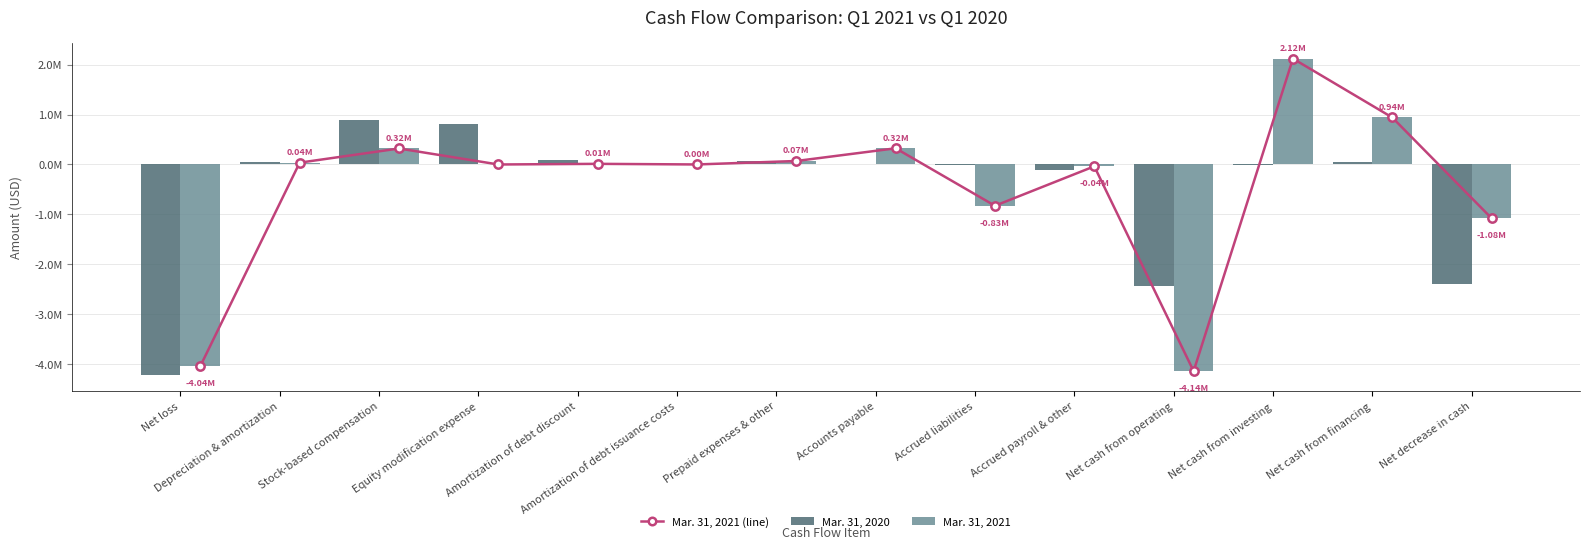

Reading left to right, extract all data points from this chart.

Mar. 31, 2021 (line): Net loss=-4038344	Depreciation & amortization=36685	Stock-based compensation=320444	Equity modification expense=0	Amortization of debt discount=12932	Amortization of debt issuance costs=574	Prepaid expenses & other=70019	Accounts payable=324432	Accrued liabilities=-826920	Accrued payroll & other=-36785	Net cash from operating=-4139387	Net cash from investing=2120783	Net cash from financing=941383	Net decrease in cash=-1077221
Mar. 31, 2020: Net loss=-4217563	Depreciation & amortization=43958	Stock-based compensation=882645	Equity modification expense=802400	Amortization of debt discount=87201	Amortization of debt issuance costs=4081	Prepaid expenses & other=63414	Accounts payable=17348	Accrued liabilities=-6018	Accrued payroll & other=-104435	Net cash from operating=-2426969	Net cash from investing=-10344	Net cash from financing=42226	Net decrease in cash=-2395087
Mar. 31, 2021: Net loss=-4038344	Depreciation & amortization=36685	Stock-based compensation=320444	Equity modification expense=0	Amortization of debt discount=12932	Amortization of debt issuance costs=574	Prepaid expenses & other=70019	Accounts payable=324432	Accrued liabilities=-826920	Accrued payroll & other=-36785	Net cash from operating=-4139387	Net cash from investing=2120783	Net cash from financing=941383	Net decrease in cash=-1077221